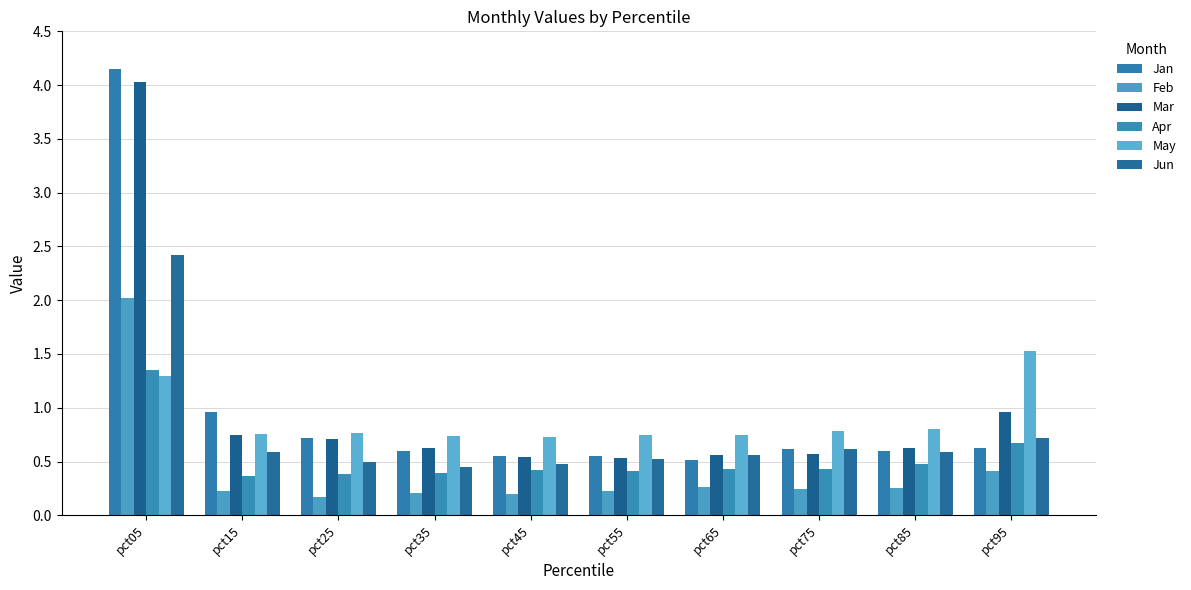

Count the number of data series in this chart.

6